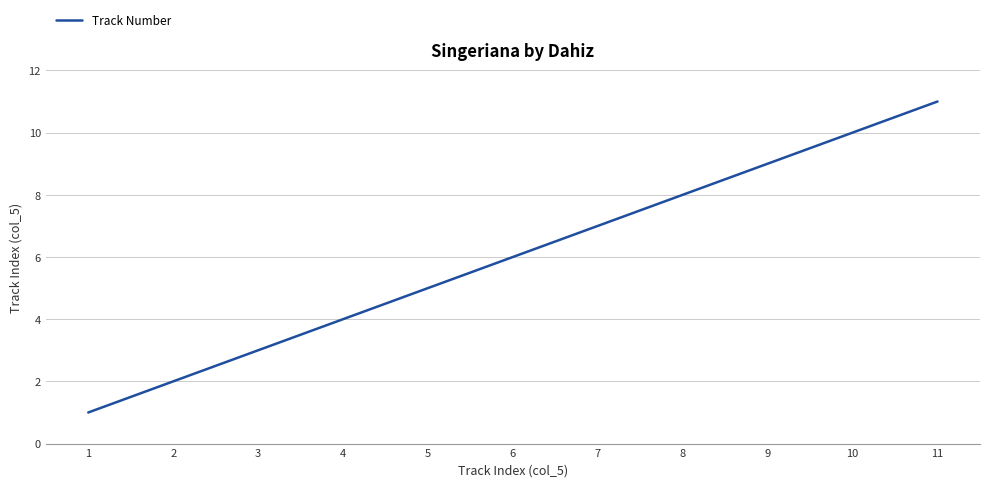

What is the difference between the maximum and minimum values?

10